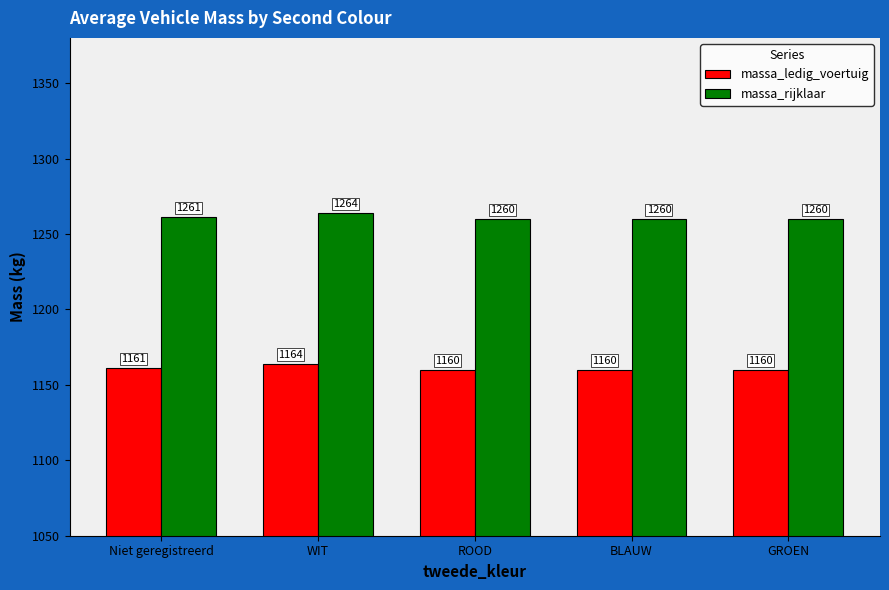

What position from the right is GROEN?

1